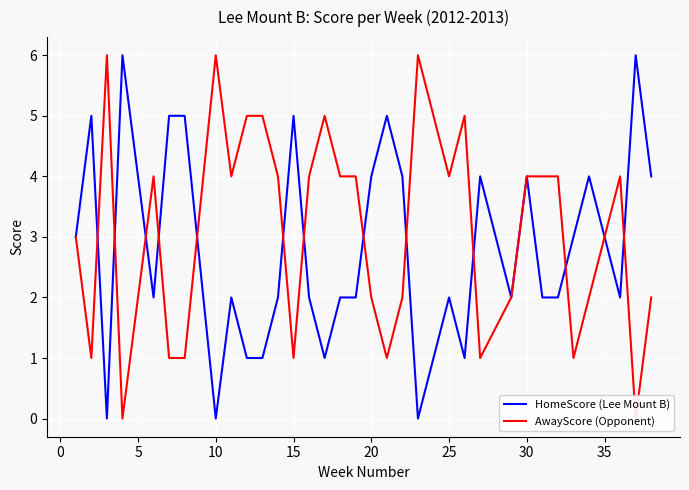

How many data points in HomeScore (Lee Mount B) are less than 2?

7